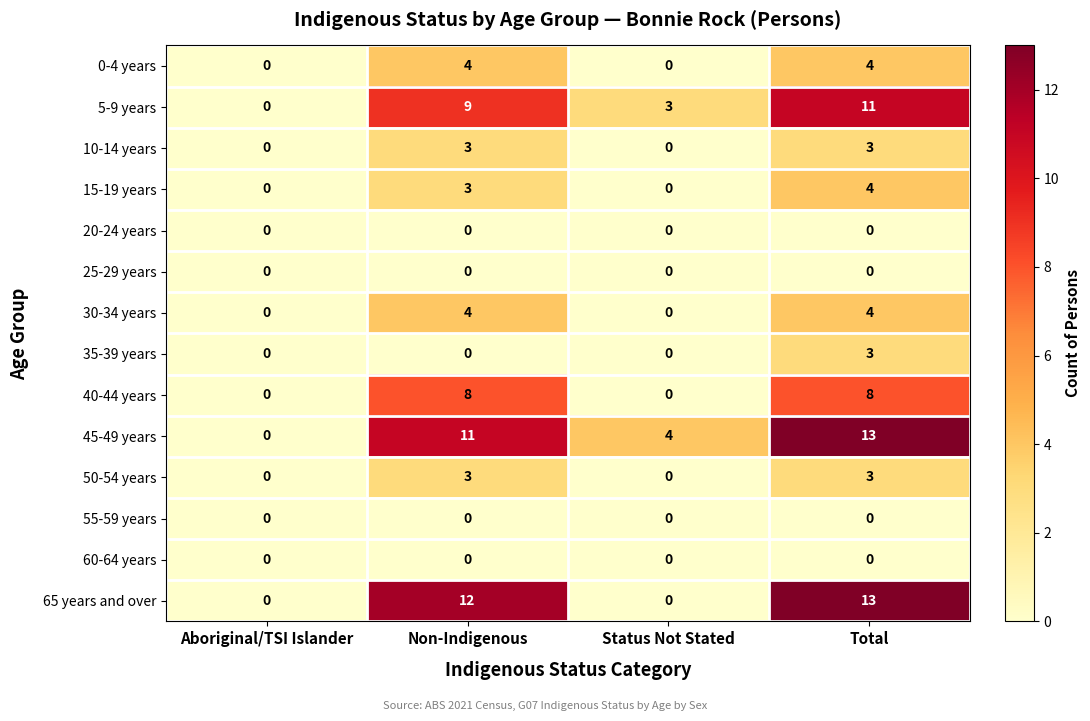

Count the 40-44 years values in the range 0 to 8.

4